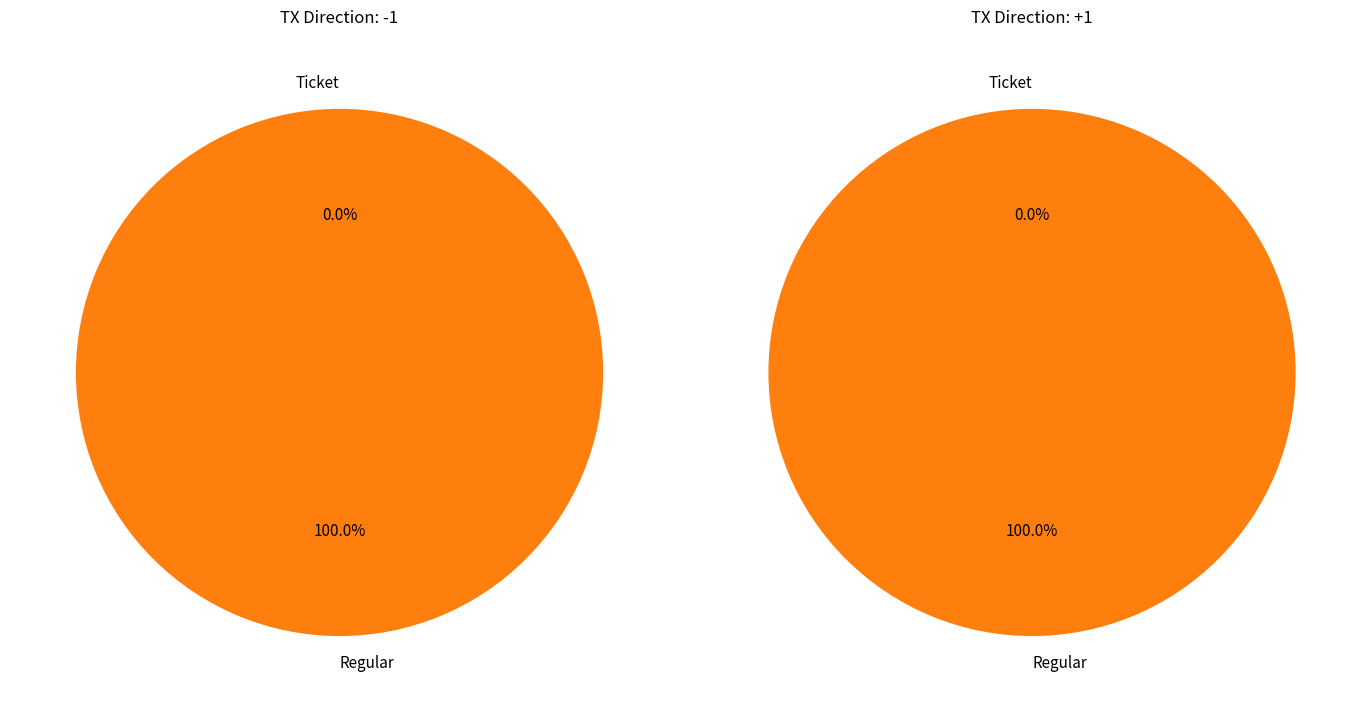

Which has a higher value, Ticket or Regular?

Regular